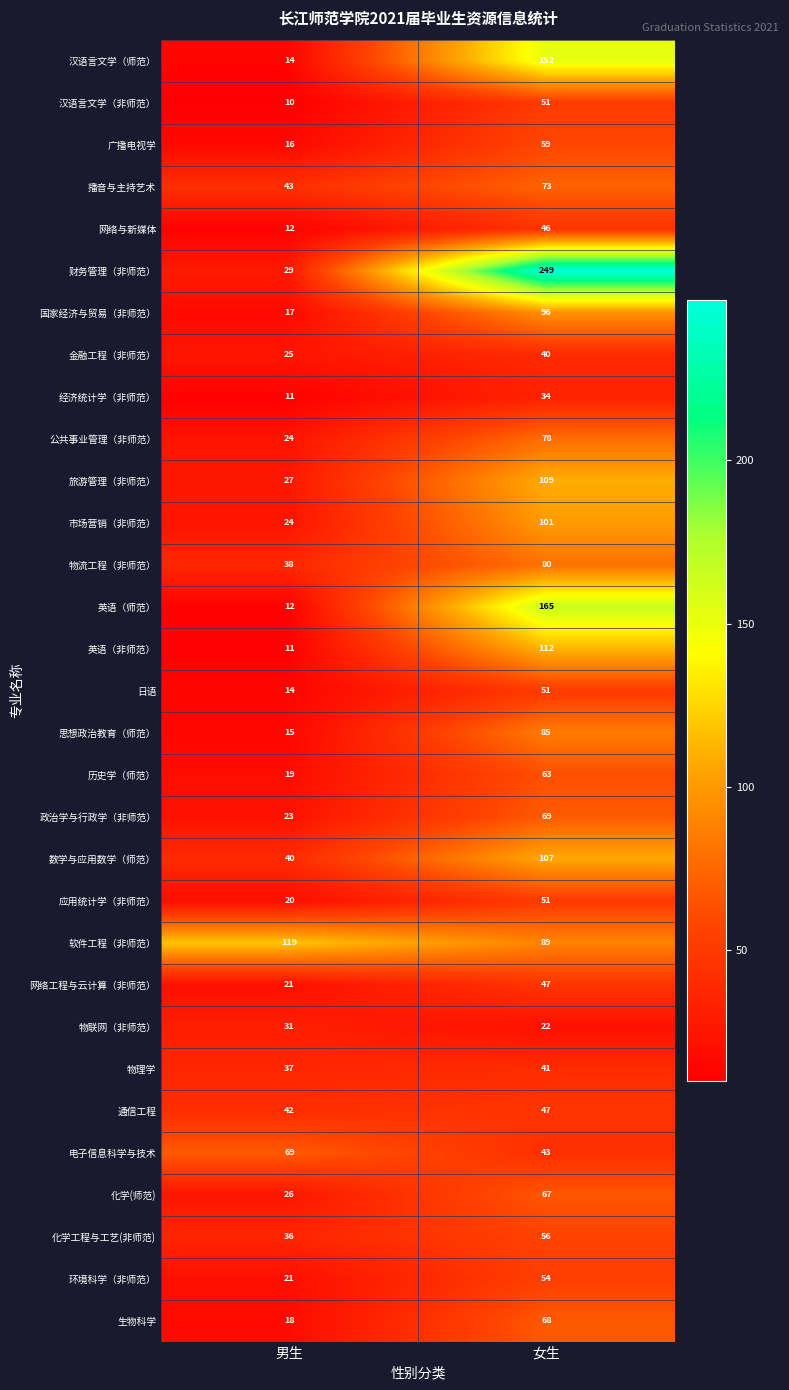

Read the 化学工程与工艺(非师范) value at 女生, to the nearest 5.

55